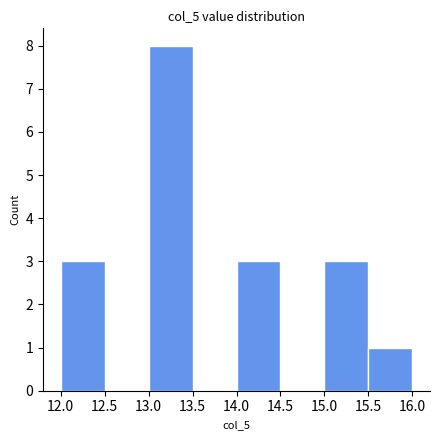

Reading left to right, transcribe this chart: for each bar, give the range it covers on the x-axis and its height. The values are not printed on the chart, so give them approximately, as read against the axis.

12.0 to 12.5: 3
12.5 to 13.0: 0
13.0 to 13.5: 8
13.5 to 14.0: 0
14.0 to 14.5: 3
14.5 to 15.0: 0
15.0 to 15.5: 3
15.5 to 16.0: 1